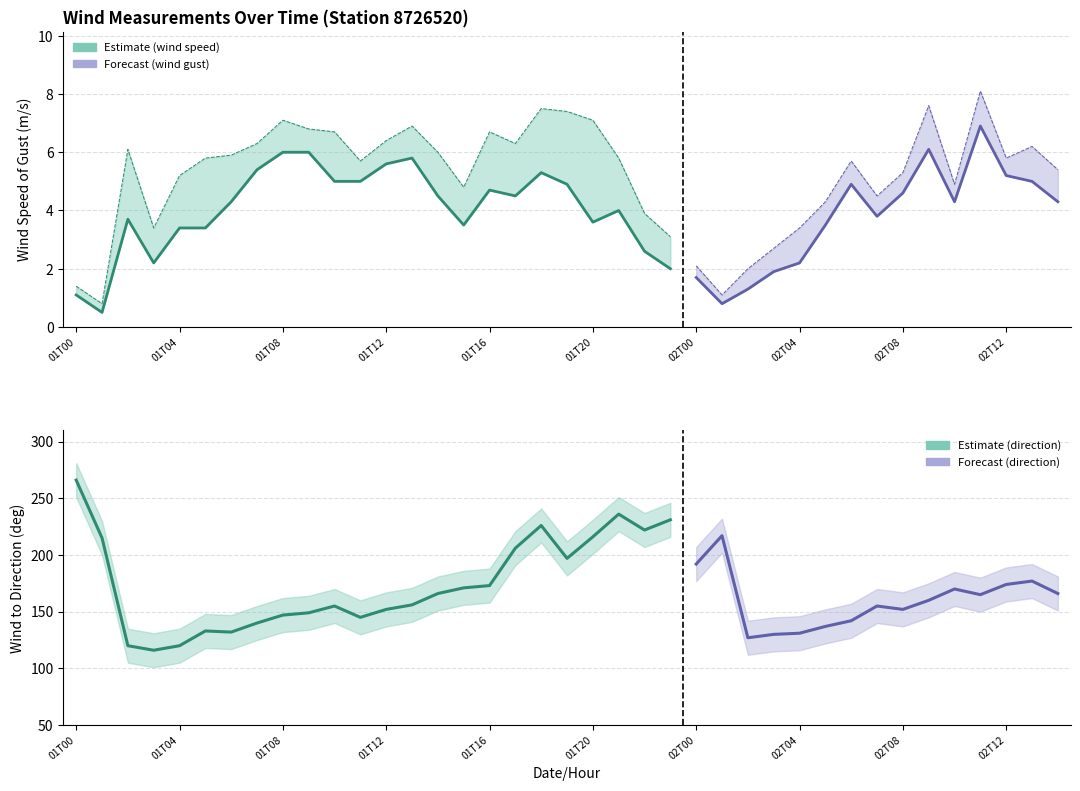

True or false: wind_to_direction and wind_speed cross at least once.

False